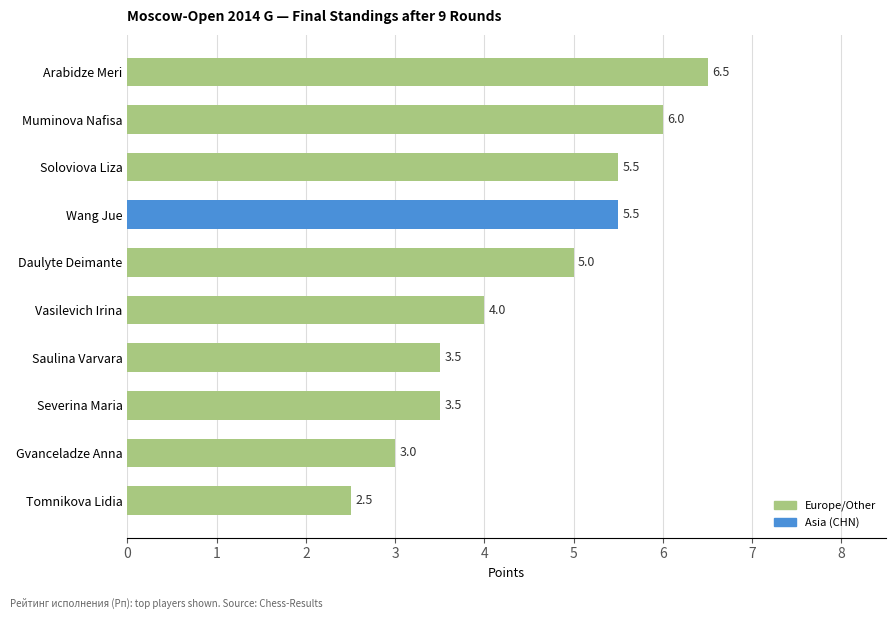

The value at Severina Maria is 4.7. True or false?

False